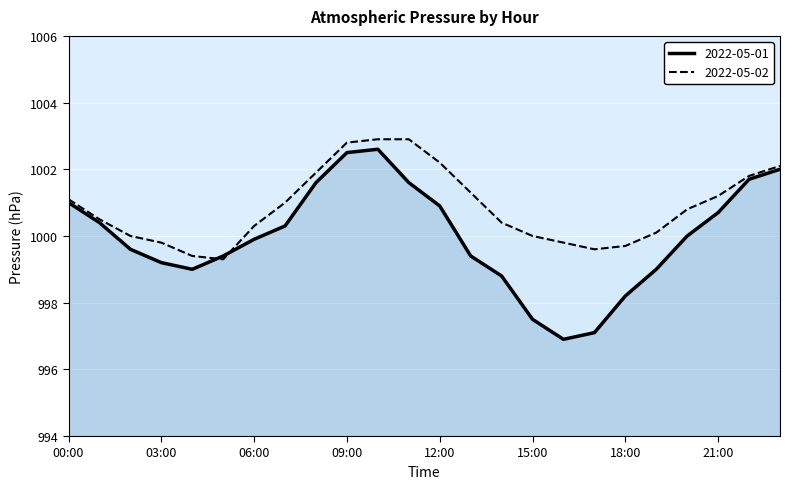

True or false: 2022-05-01 has a value of 649.1 at 03:00.

False